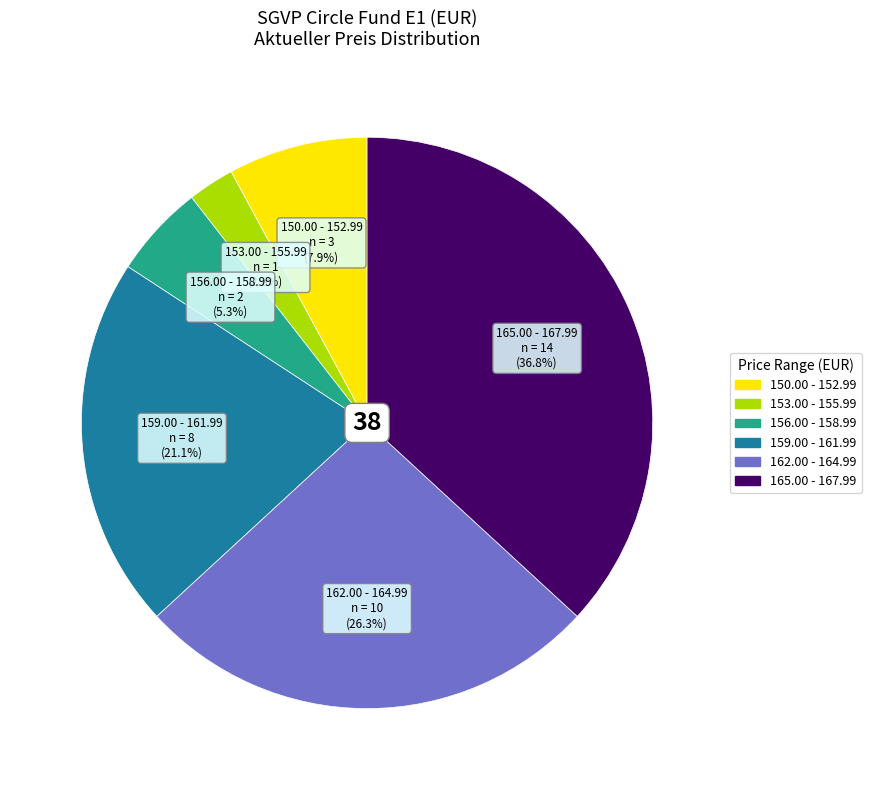

To the nearest percent, what is the average slice percentage?

17%